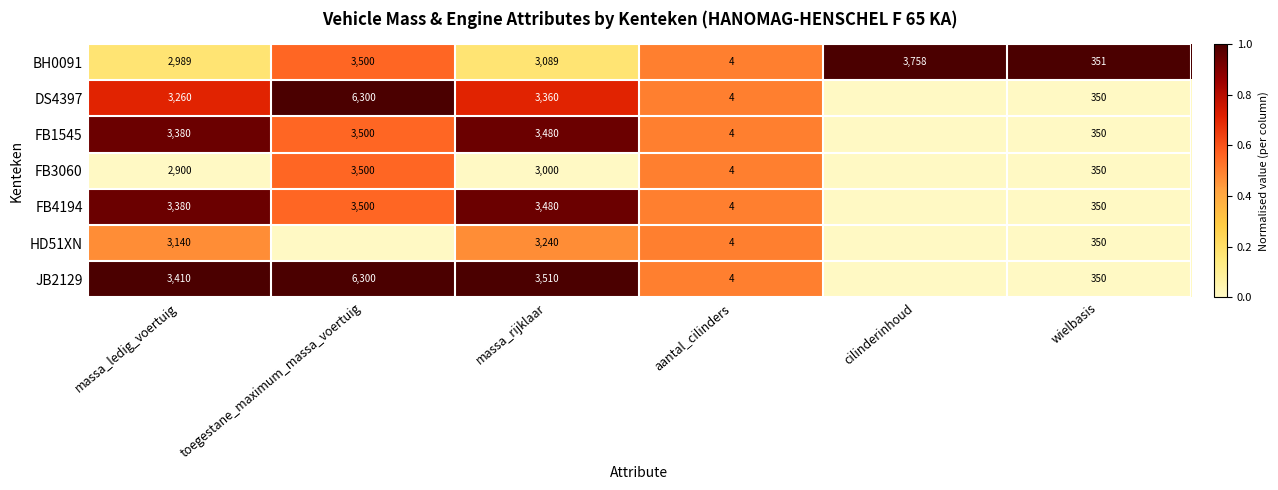

What is the highest value of the BH0091 series?

3758